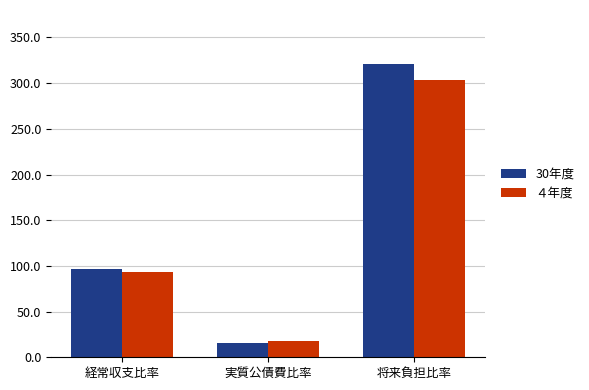

Which series changed the most between 実質公債費比率 and 将来負担比率?

30年度